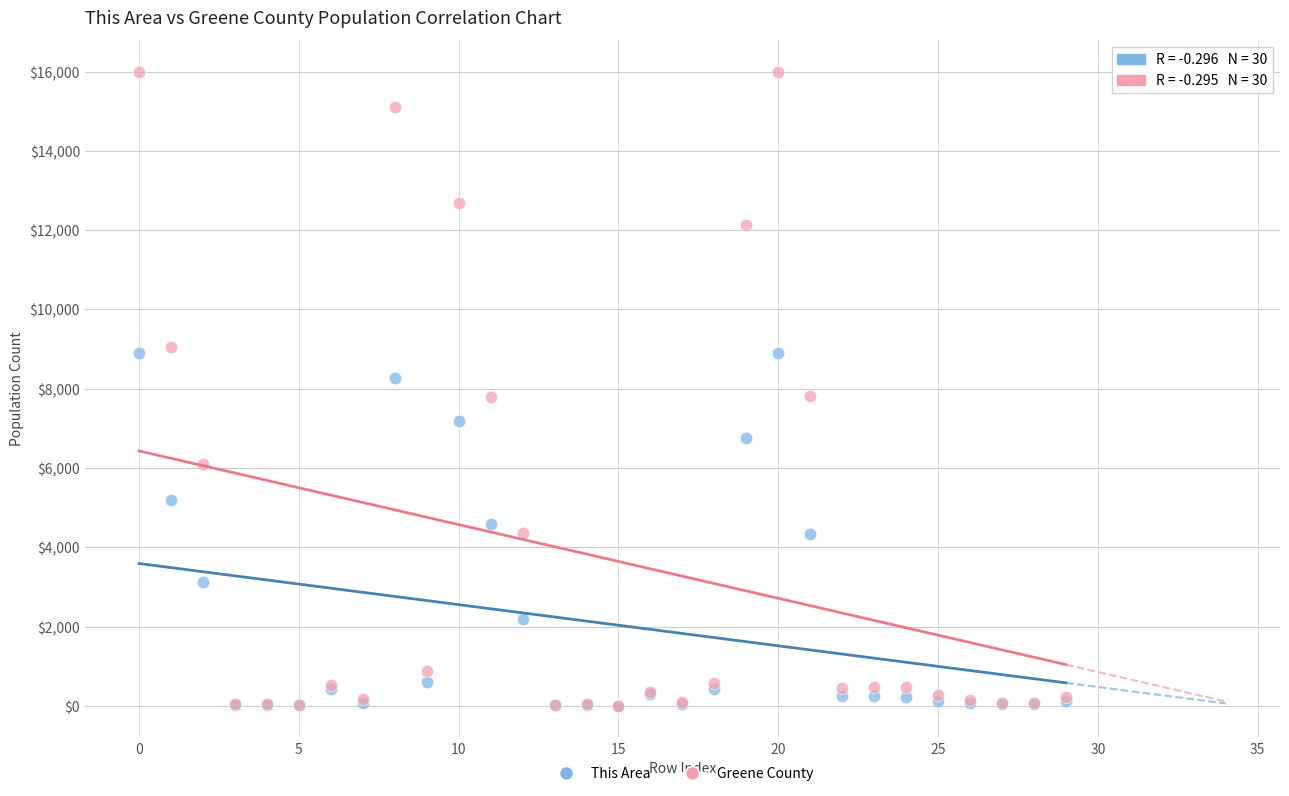

Which series contains the highest Y value?

Greene County